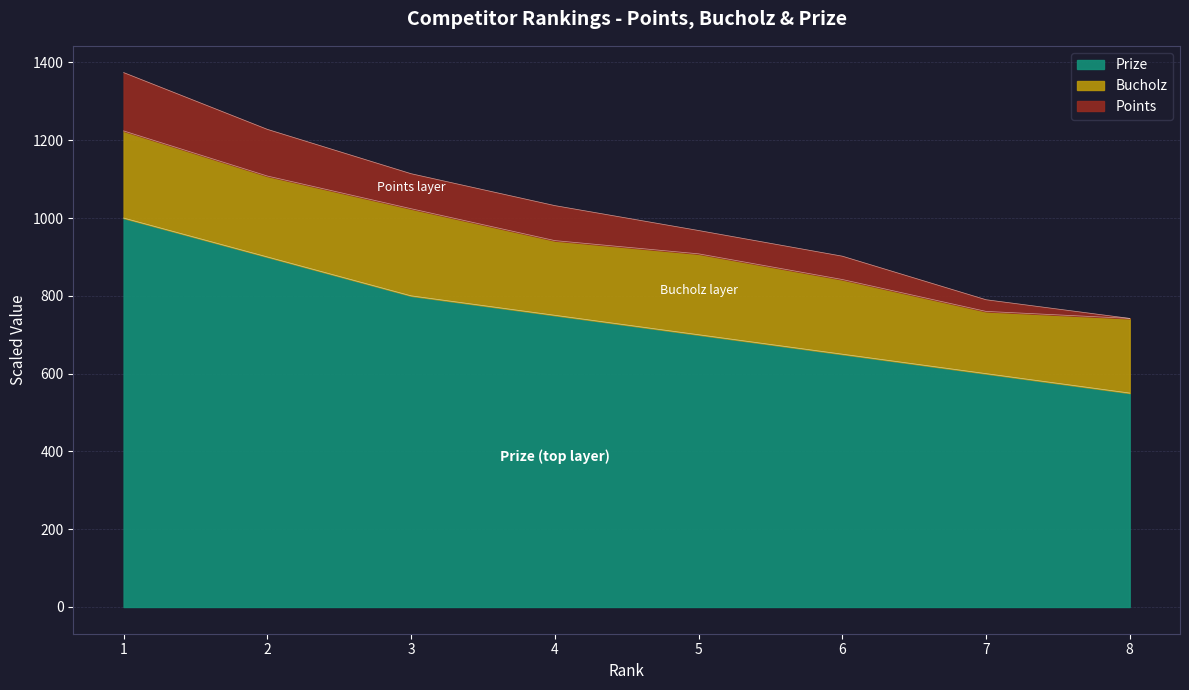

Where does the Prize series first go above 750?

1